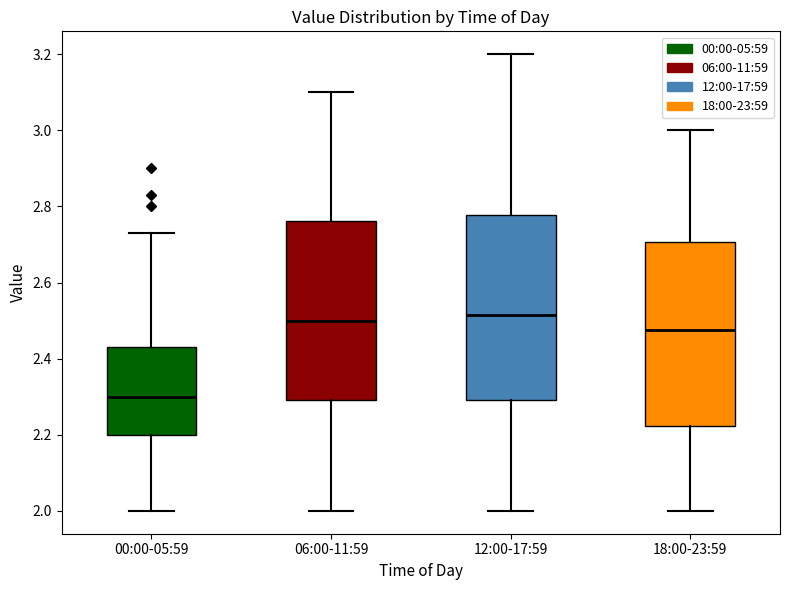

Reading left to right, transcribe this box plot: for each box, give where its median line is, the range the box spans, and where its two whiskers end, as read against the y-axis. The values are not printed on the chart, so give them approximately, as read against the axis.

00:00-05:59: median 2.30, box 2.20 to 2.44, whiskers 2.00 to 2.74
06:00-11:59: median 2.50, box 2.30 to 2.76, whiskers 2.00 to 3.10
12:00-17:59: median 2.52, box 2.30 to 2.78, whiskers 2.00 to 3.20
18:00-23:59: median 2.48, box 2.22 to 2.70, whiskers 2.00 to 3.00